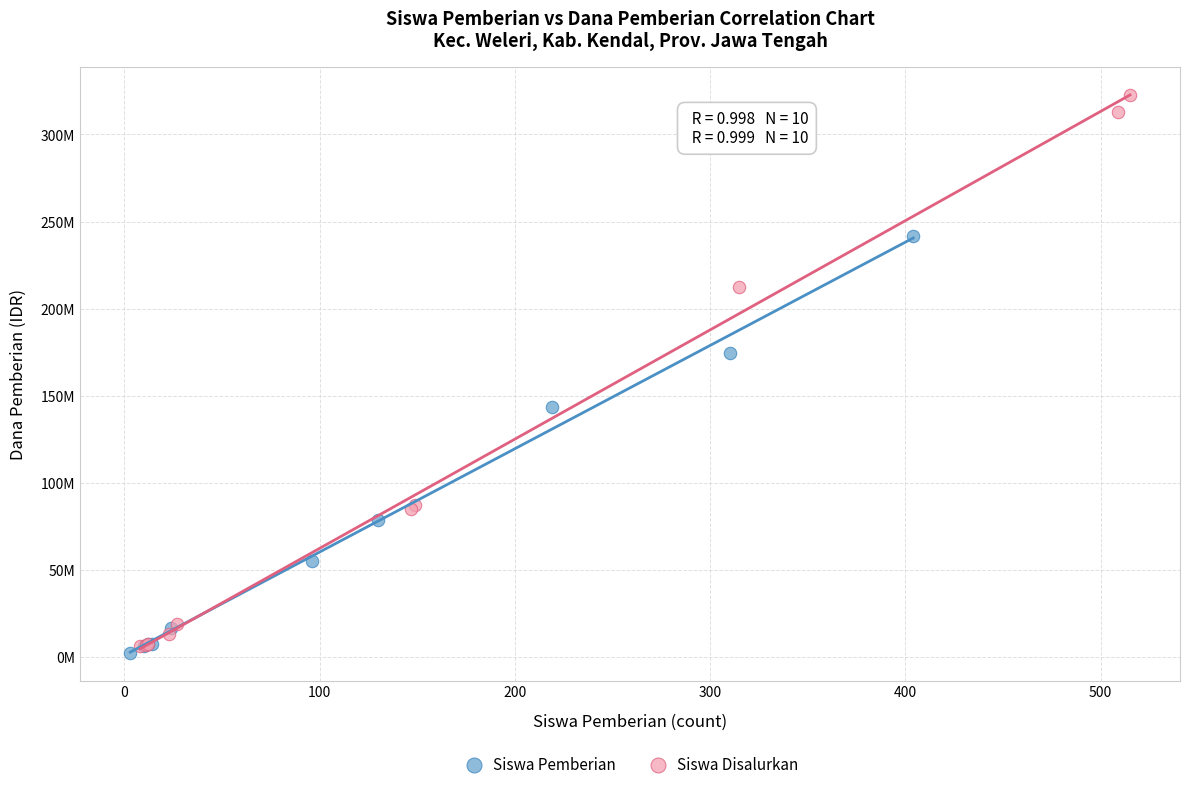

Which series reaches the minimum Y coordinate?

Siswa Pemberian